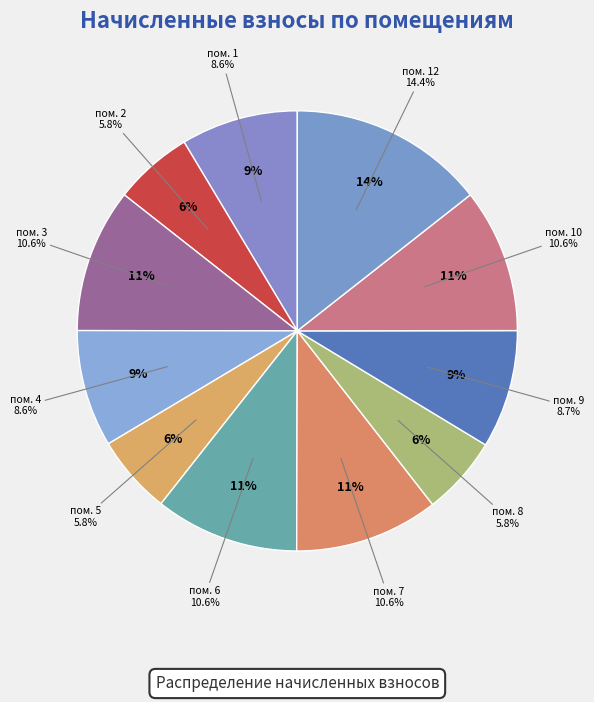

Which slice is the largest?

12